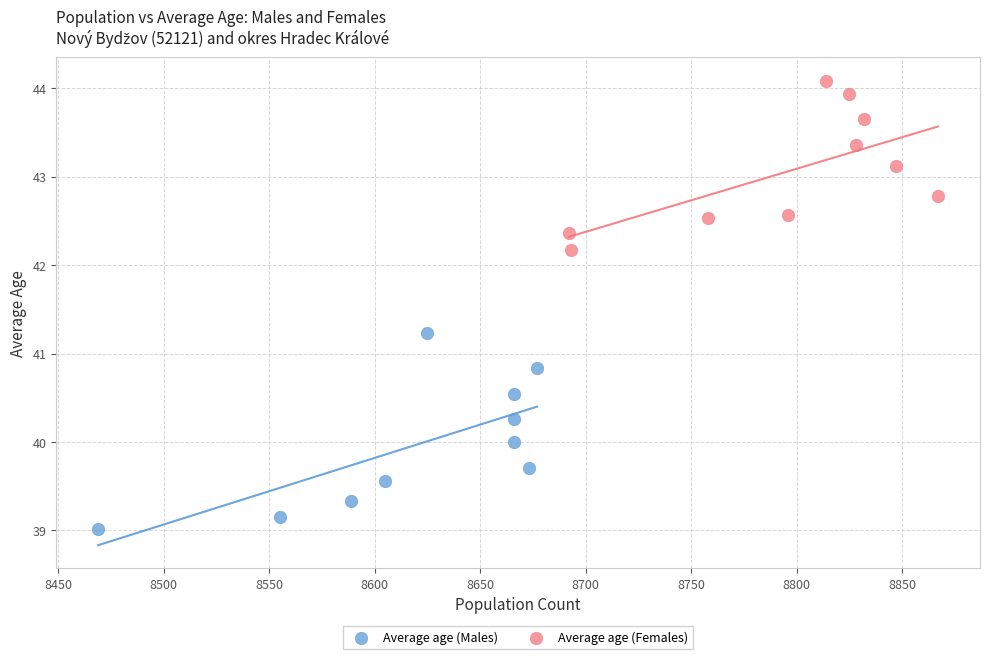

Which series reaches the minimum Y coordinate?

Average age (Males)